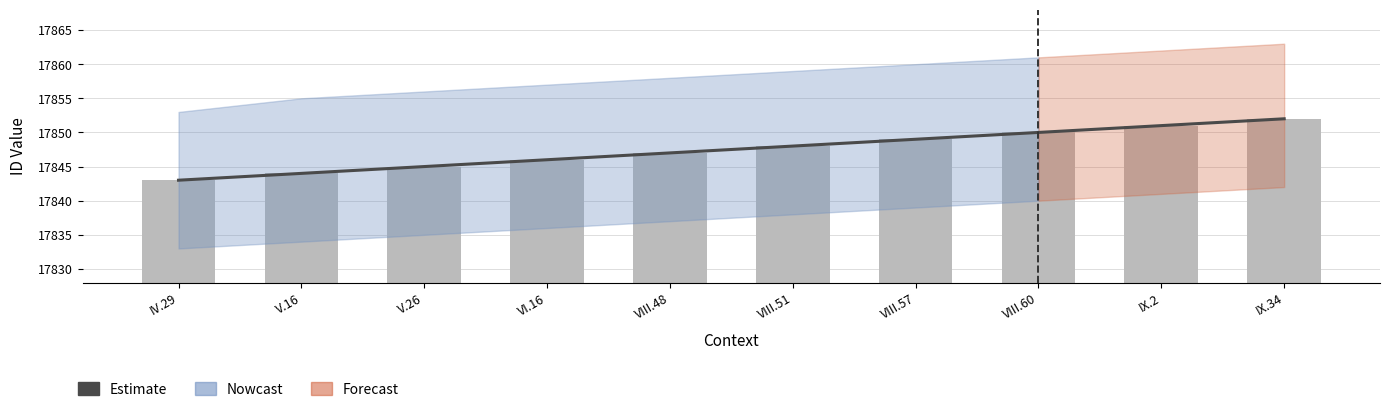

How many data points are less than 17848?

5